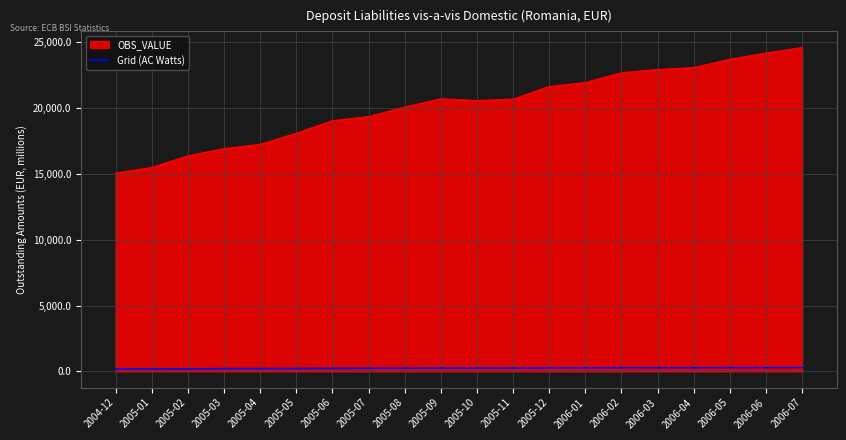

Between 2005-02 and 2005-12, which series saw the biggest shift?

OBS_VALUE